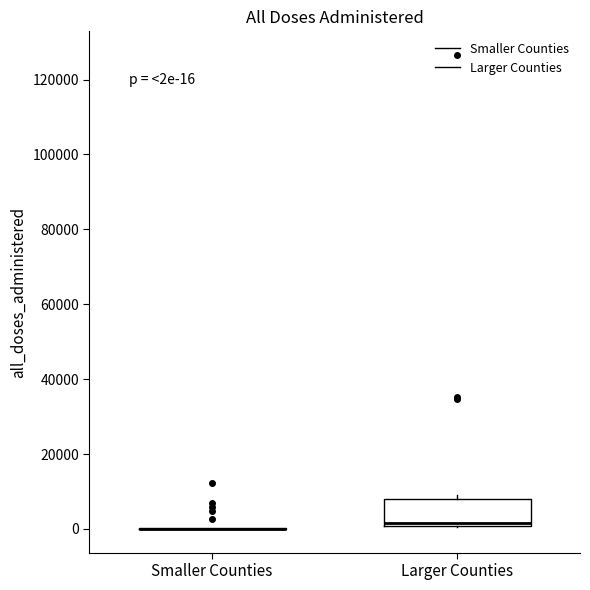

Comparing the boxes themselves (not the whiskers), which one is the tallest?

Larger Counties